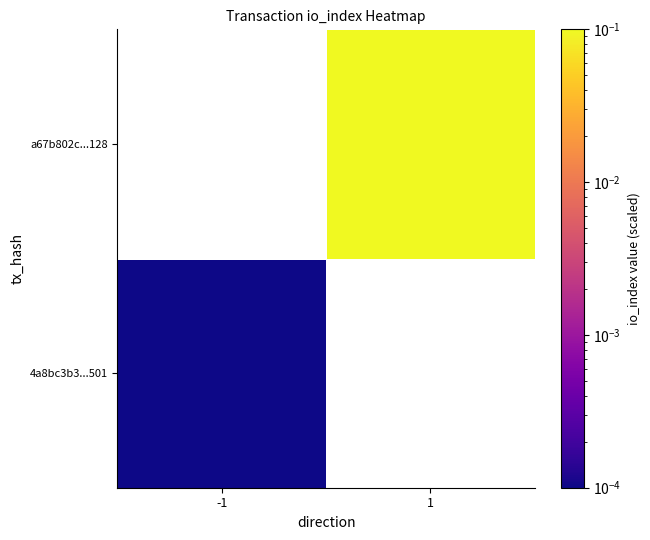

How many distinct data groups are displayed?

2